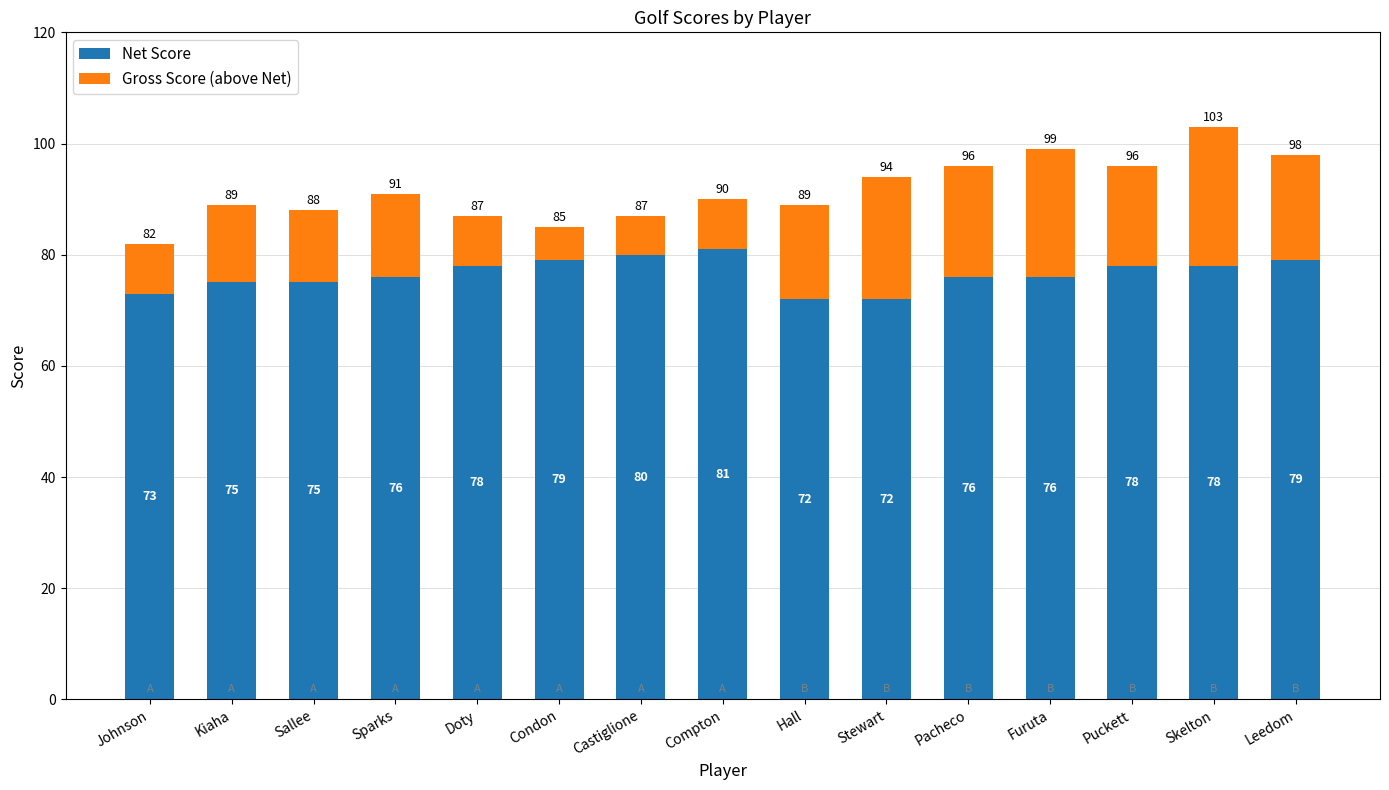

What is the total value across all series at Sallee?

88